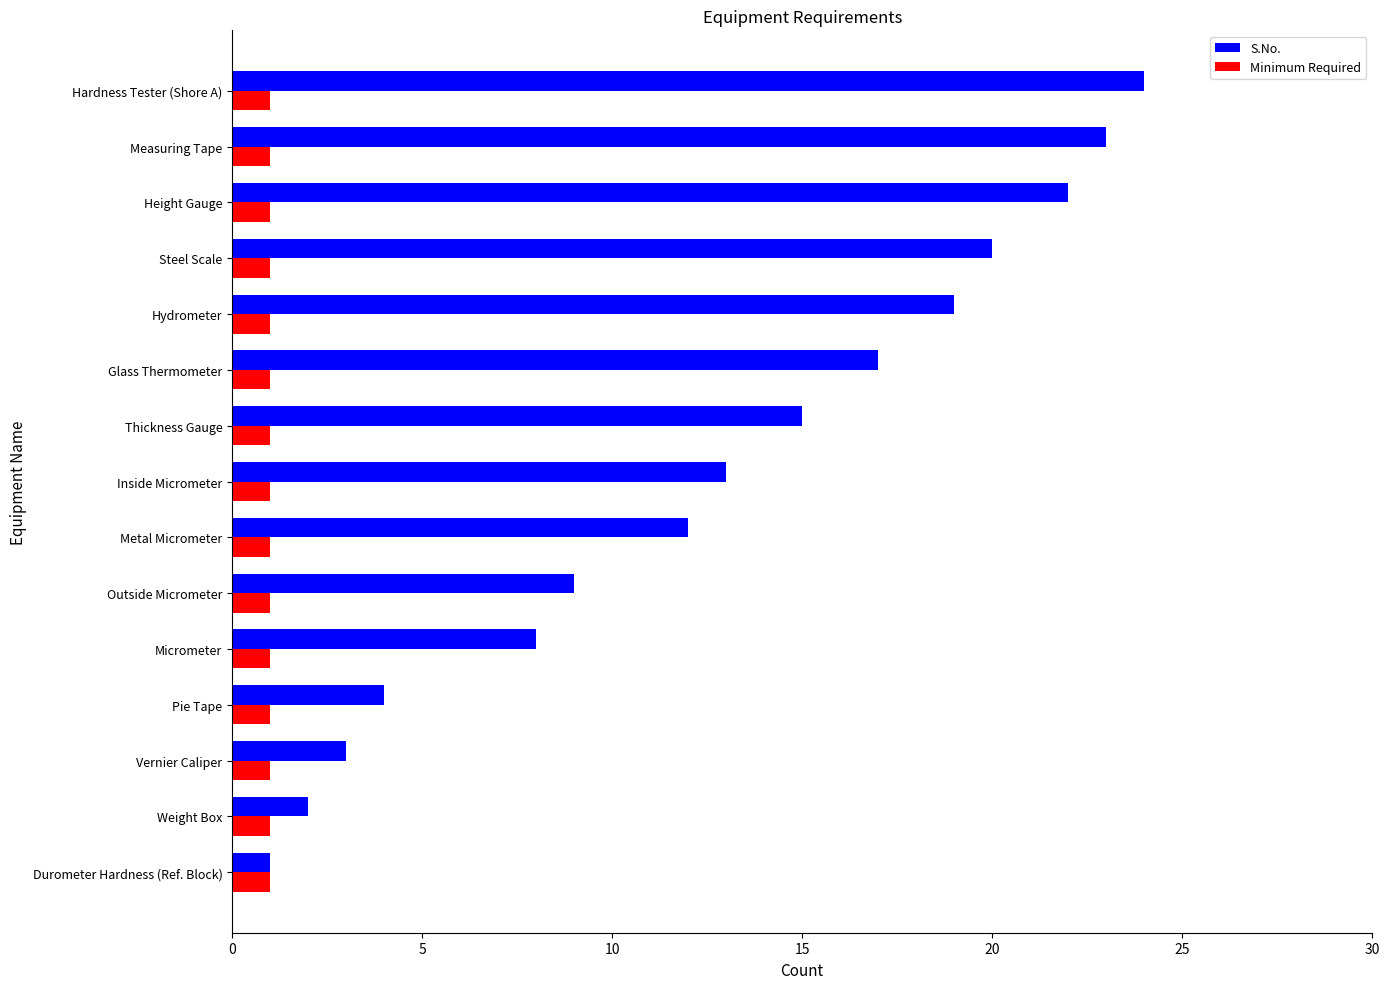

Is it true that Minimum Required equals 2 at Weight Box?

False